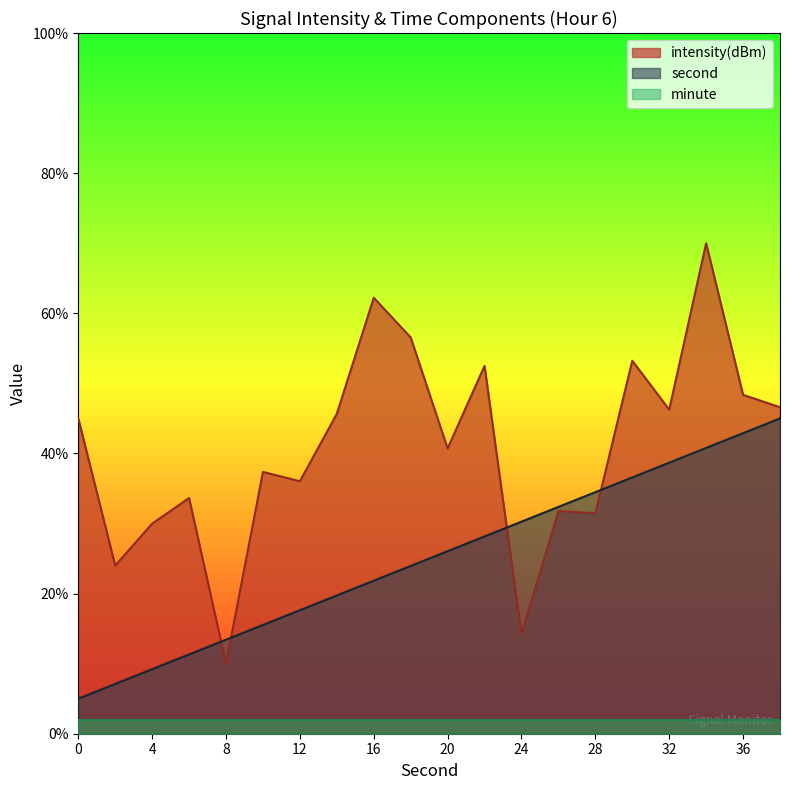

Between 8 and 26, which is larger?

26